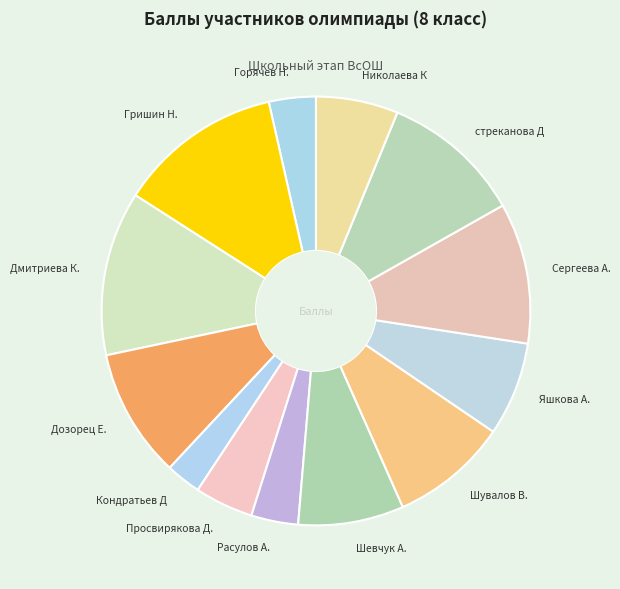

Between Дозорец Е. and Гришин Н., which is larger?

Гришин Н.